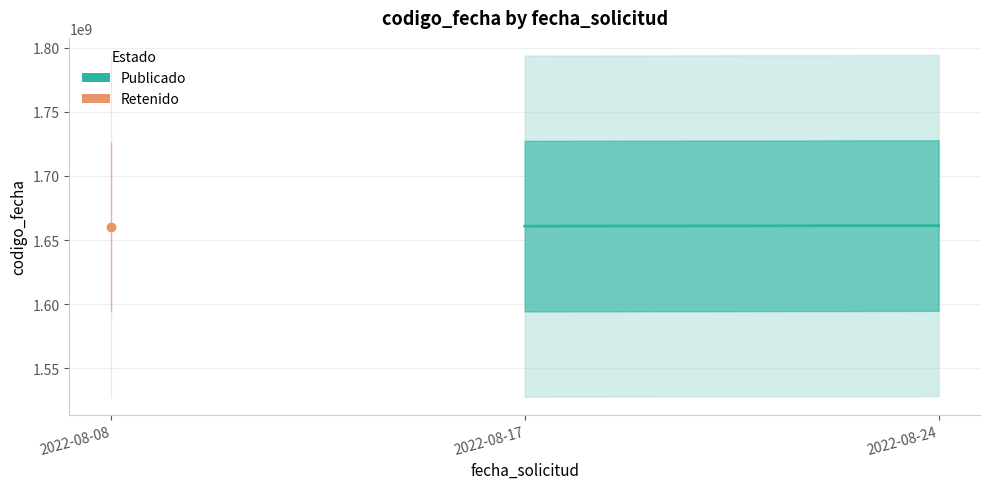

True or false: the data shows 407676434 at 2022-08-17.

False